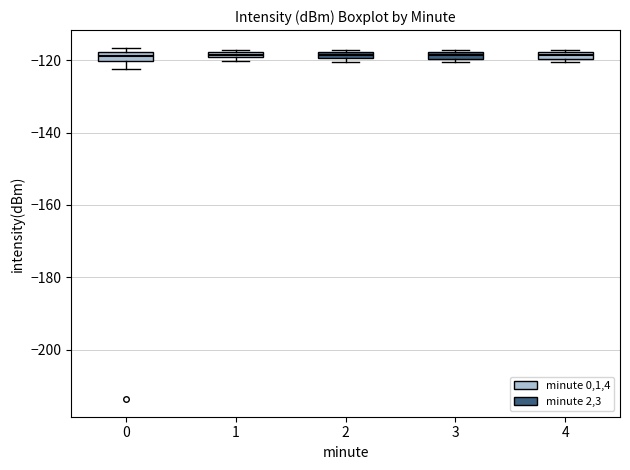

Where is the lower edge of the box at x = 2 on the y-axis? The values are not printed on the chart, so give them approximately, as read against the axis.

-120